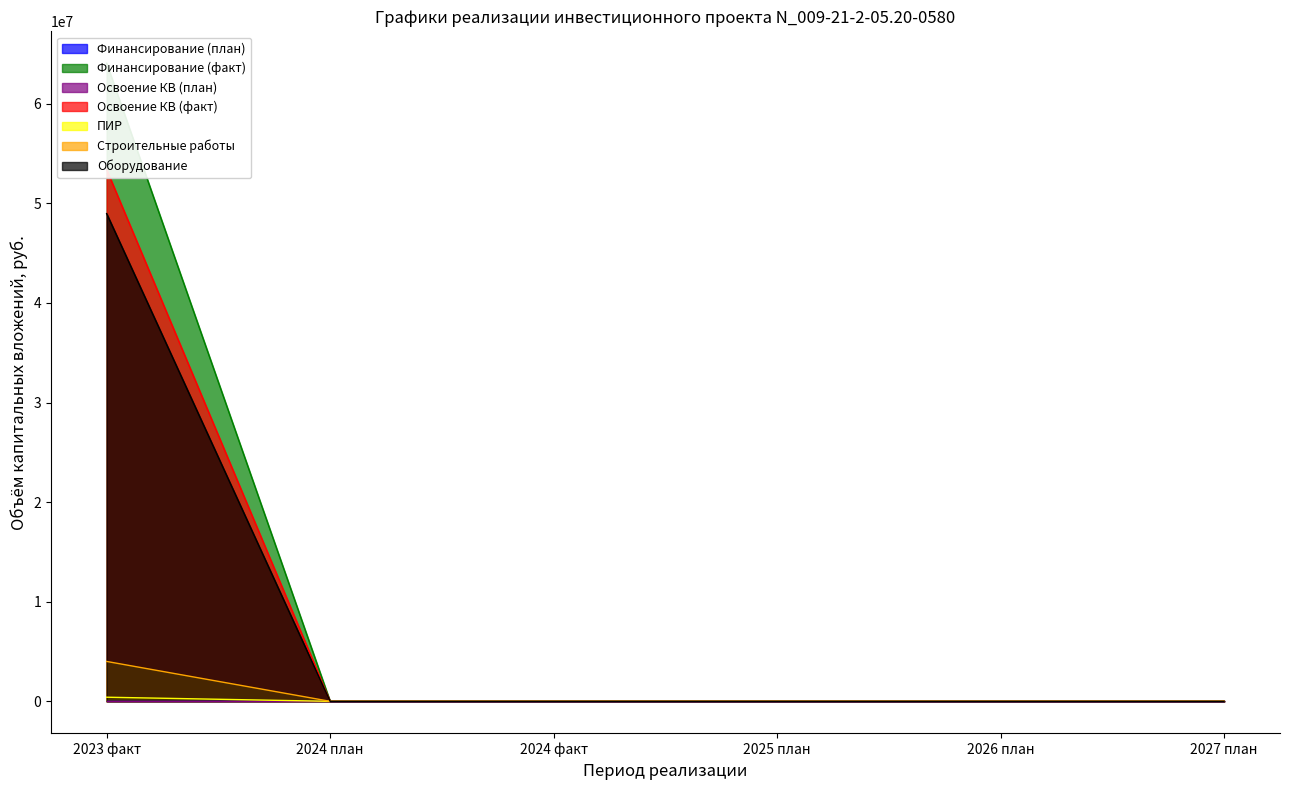

True or false: Освоение КВ (факт) and Оборудование cross at least once.

False